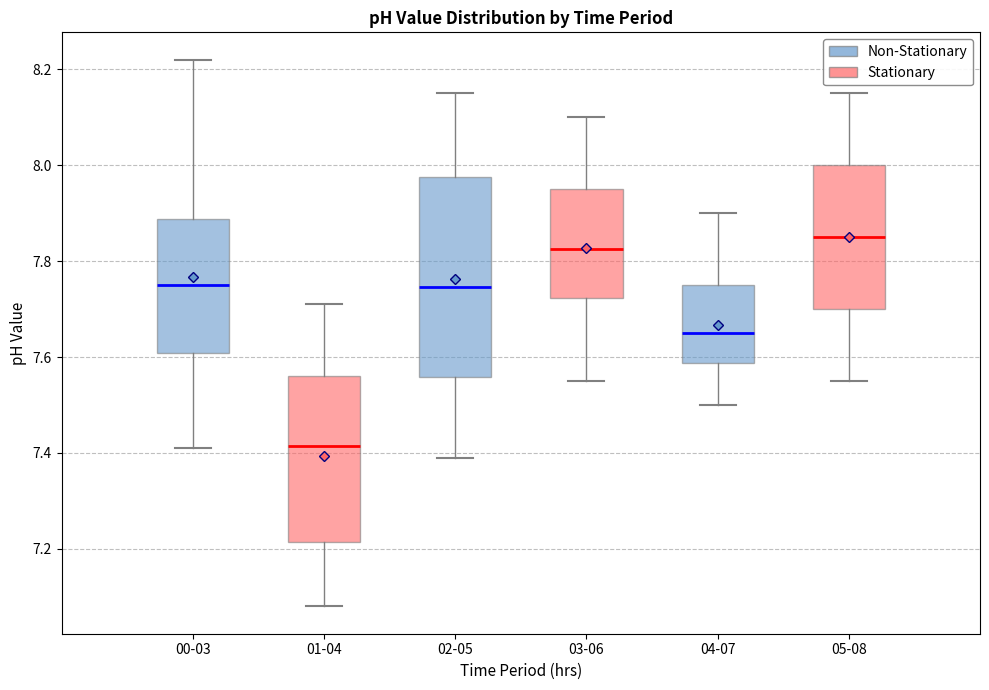

Which box has the highest median line?

05-08